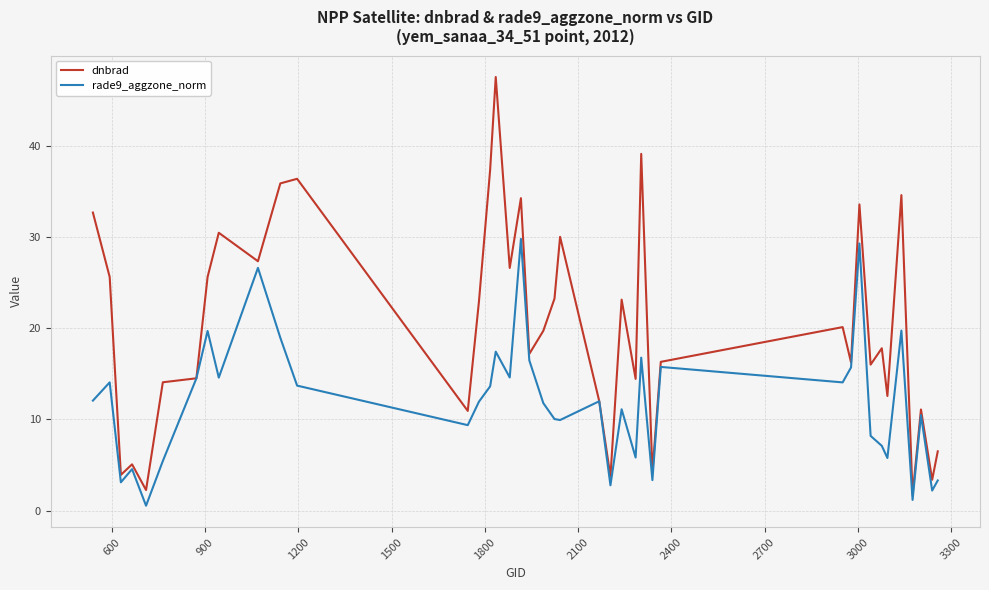

Which series has the widest spread of values?

dnbrad